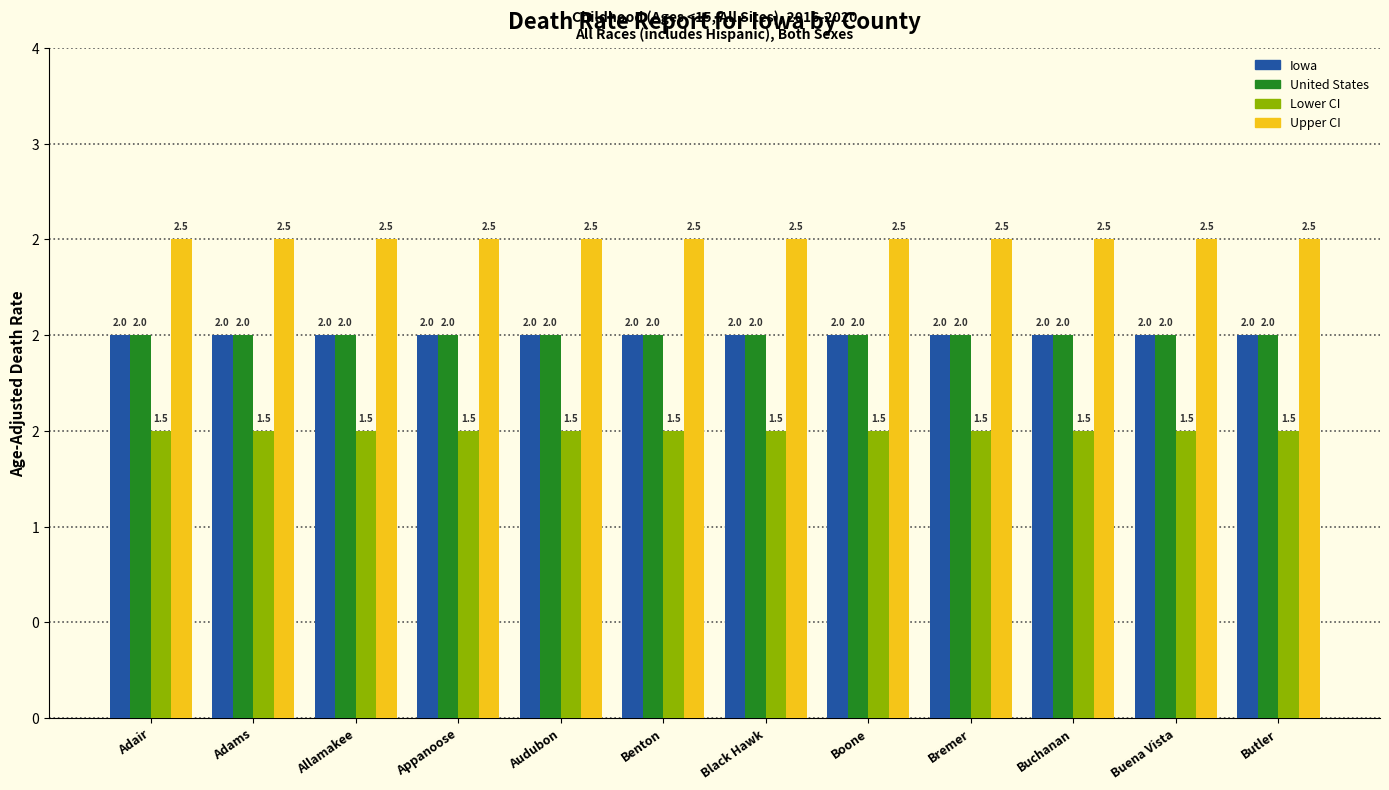

What are all the series names shown in the legend?

Iowa, United States, Lower CI, Upper CI